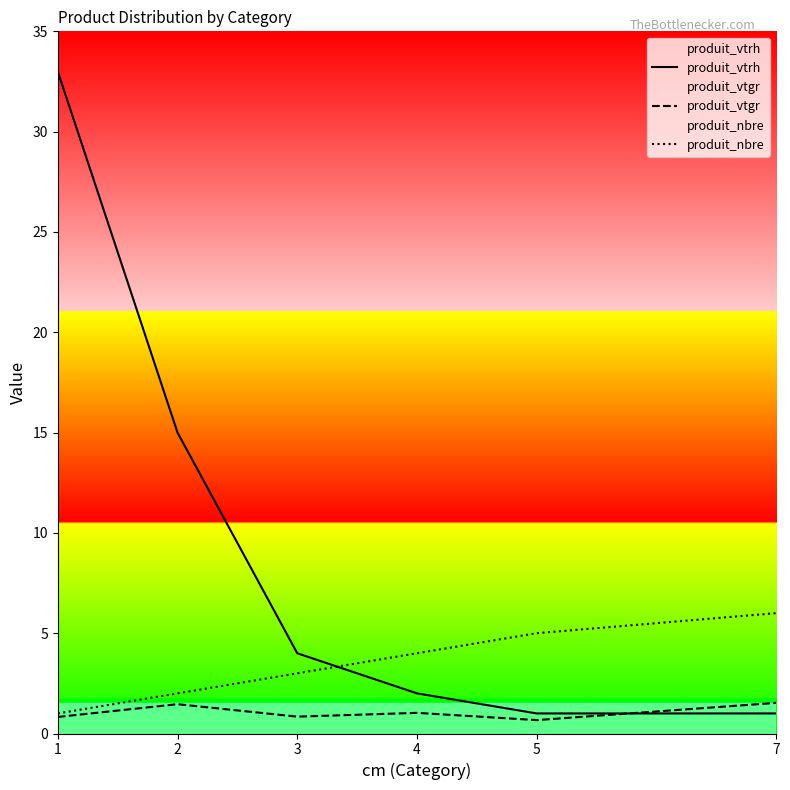

Which series has the largest range (max minus min)?

produit_vtrh